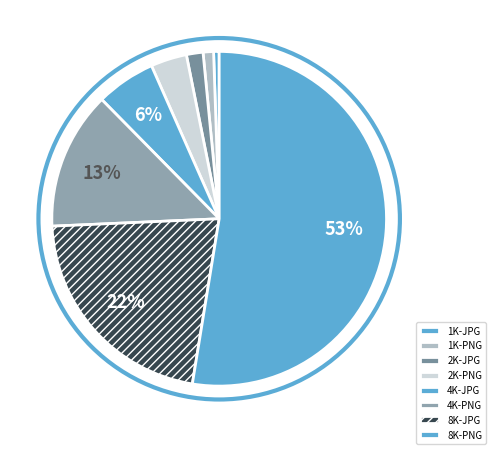

How many segments does this pie chart have?

8